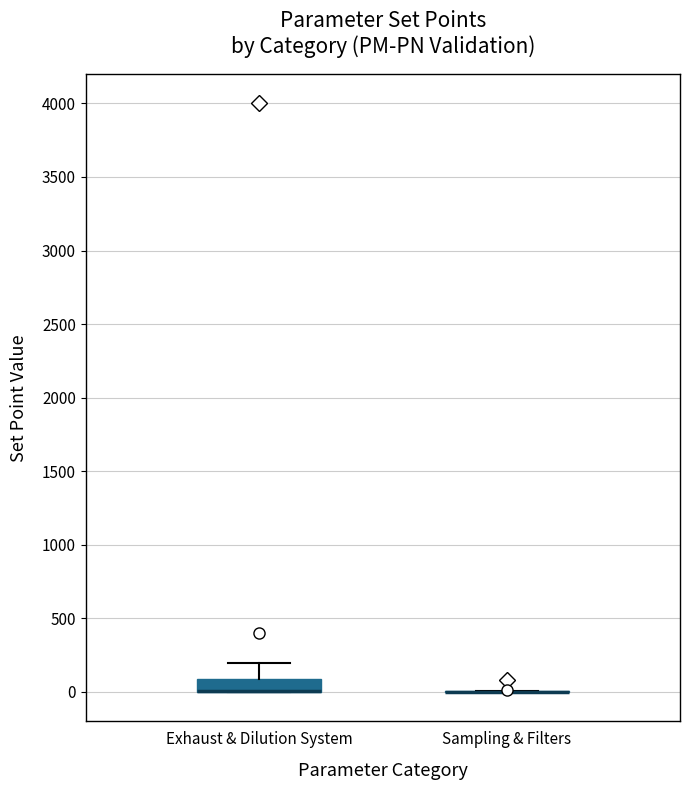

Reading left to right, transcribe this box plot: for each box, give where its median line is, the range the box spans, and where its two whiskers end, as read against the y-axis. The values are not printed on the chart, so give them approximately, as read against the axis.

Exhaust & Dilution System: median 0 (drawn on the box's lower edge), box 0 to 100, whiskers 0 to 200
Sampling & Filters: box collapsed to a line at 0, whiskers 0 to 0